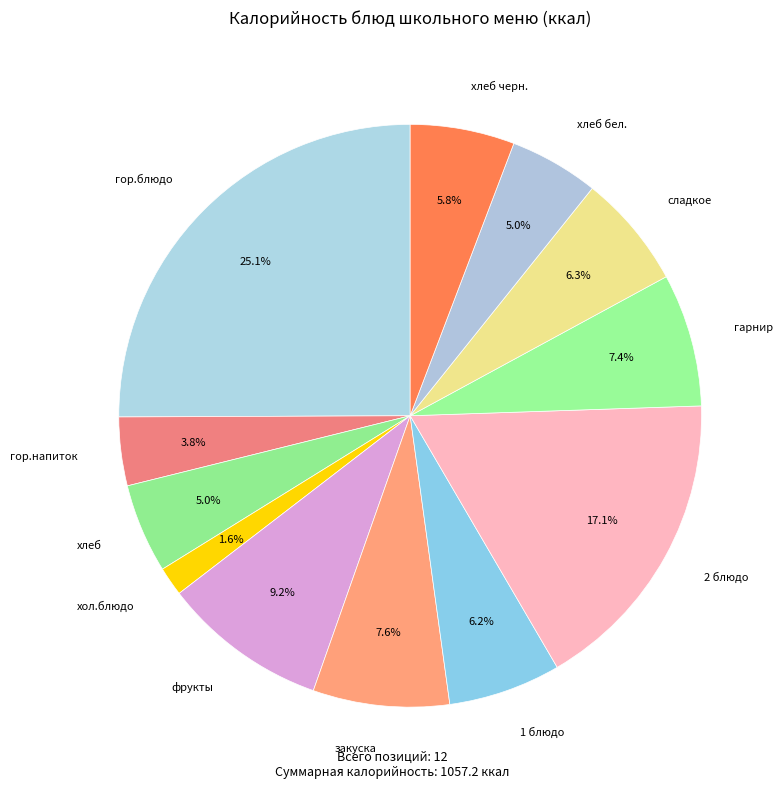

Is there any slice that represents more than half of the pie?

No